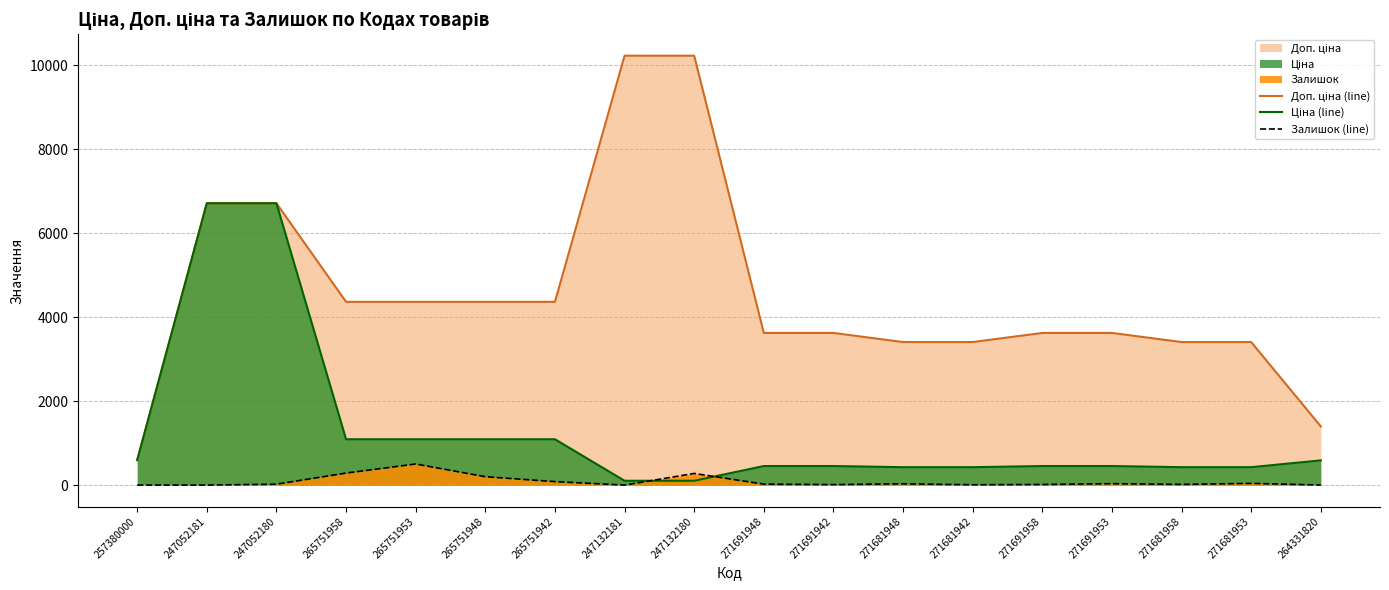

True or false: Доп. ціна (line) has more than 1 points higher than both neighbors.

False